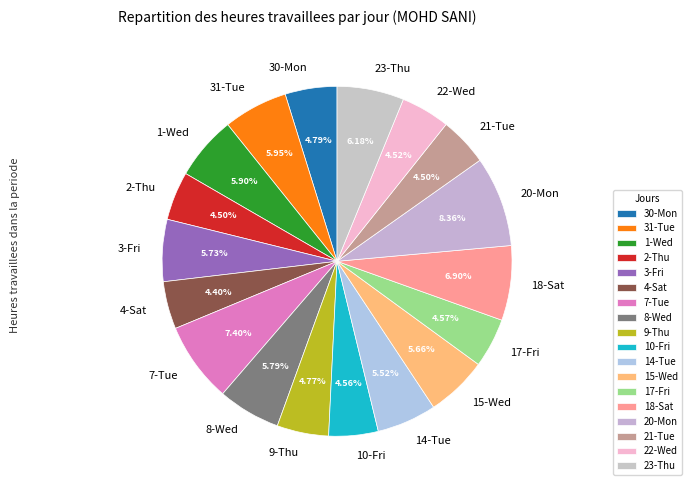

Approximately how many times larger is the value at 15-Wed compared to 30-Mon?

1.2